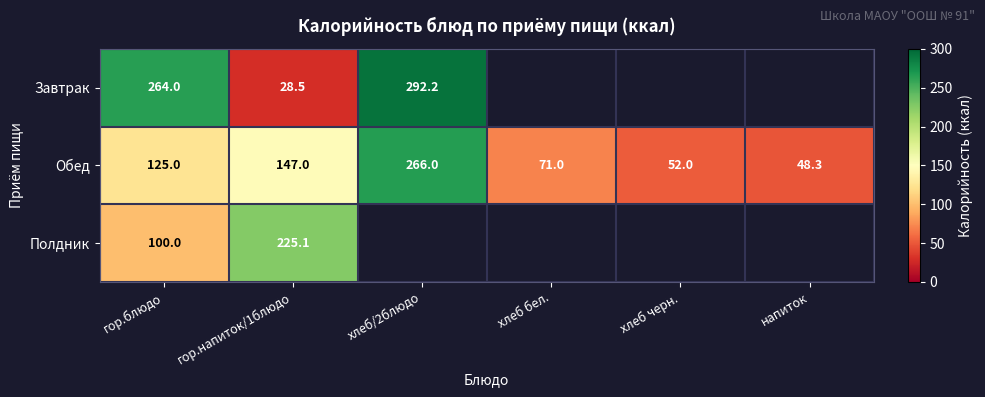

Is the value of Обед at хлеб бел. greater than the value of Завтрак at гор.напиток/1блюдо?

Yes